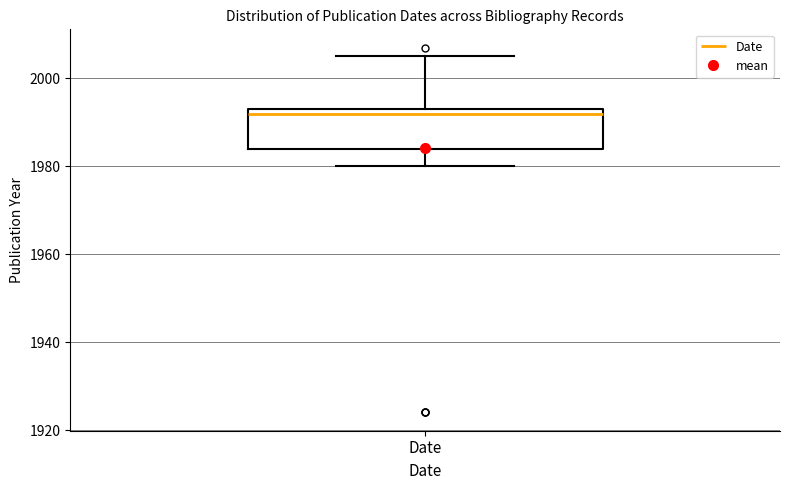

Where is the upper edge of the box for Date on the y-axis? The values are not printed on the chart, so give them approximately, as read against the axis.

1994